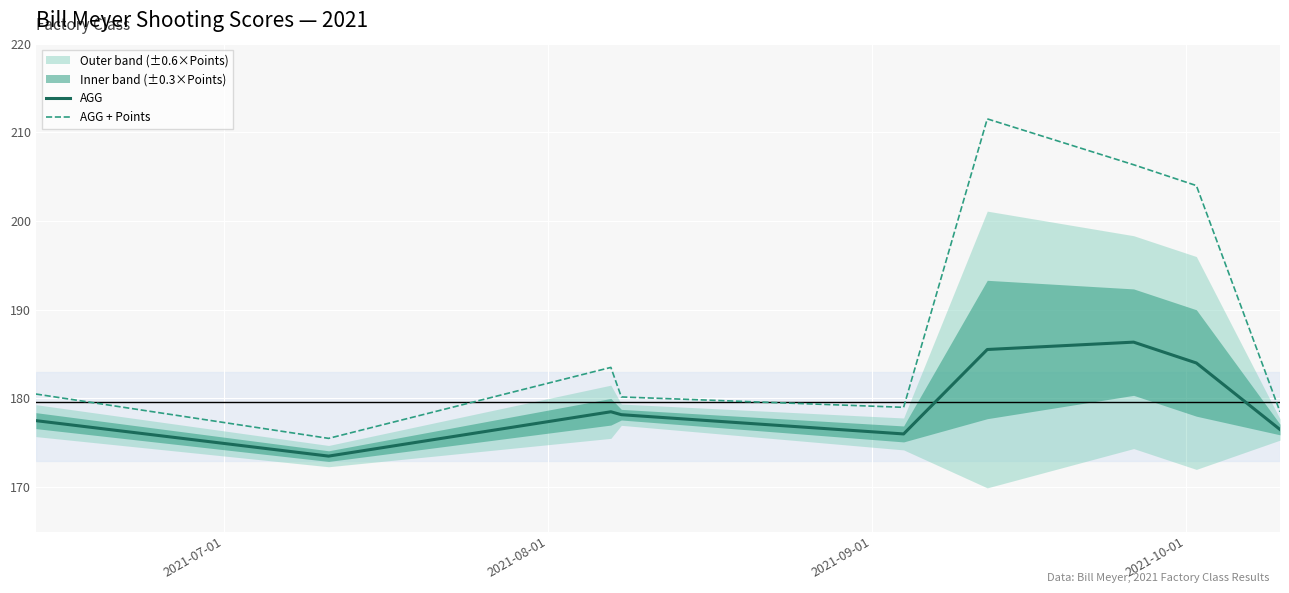

What is the maximum value for AGG?

186.3